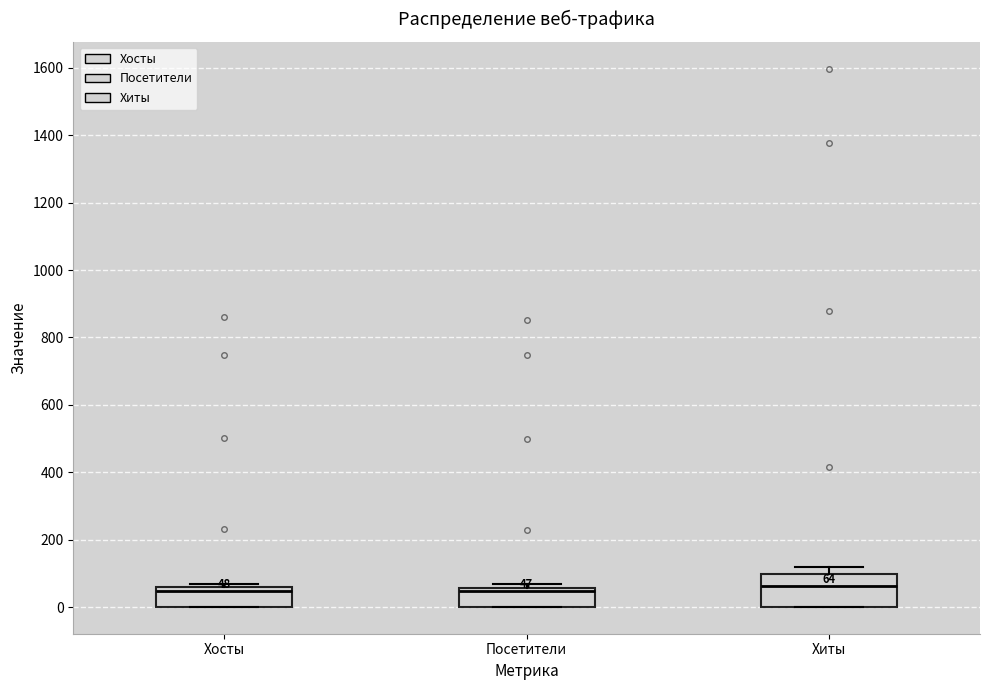

Comparing the boxes themselves (not the whiskers), which one is the tallest?

Хиты